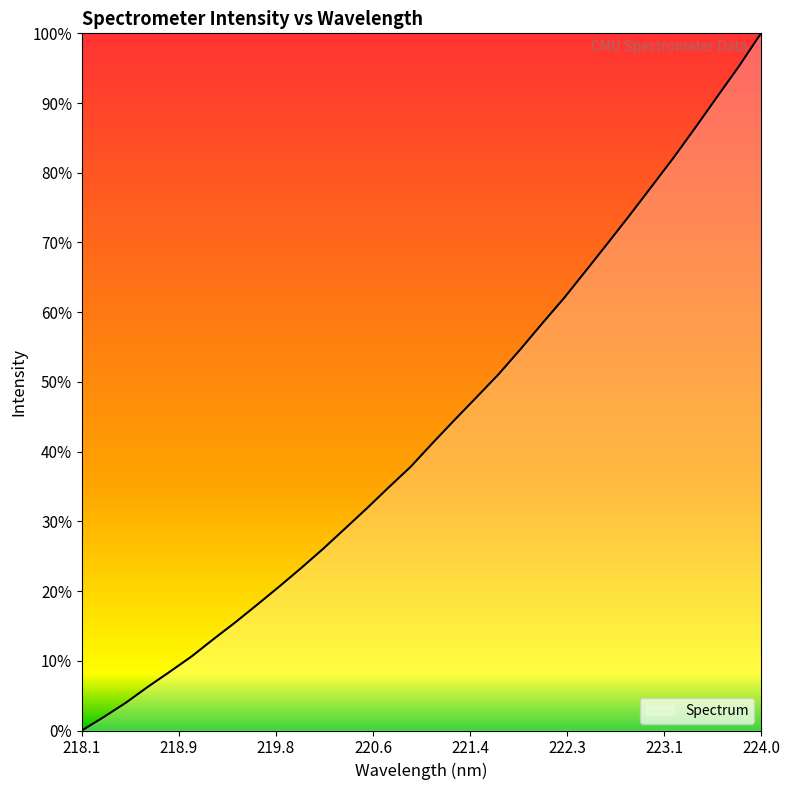

Is this an area chart (filled region under the line)?

Yes